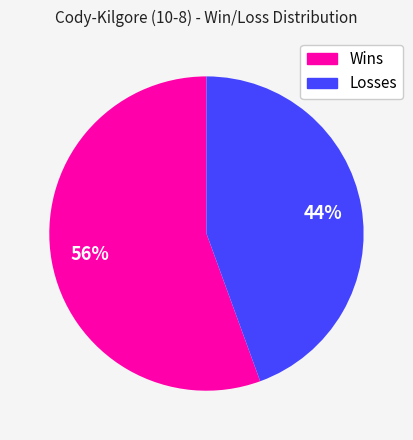

Does any single category account for the majority?

Yes